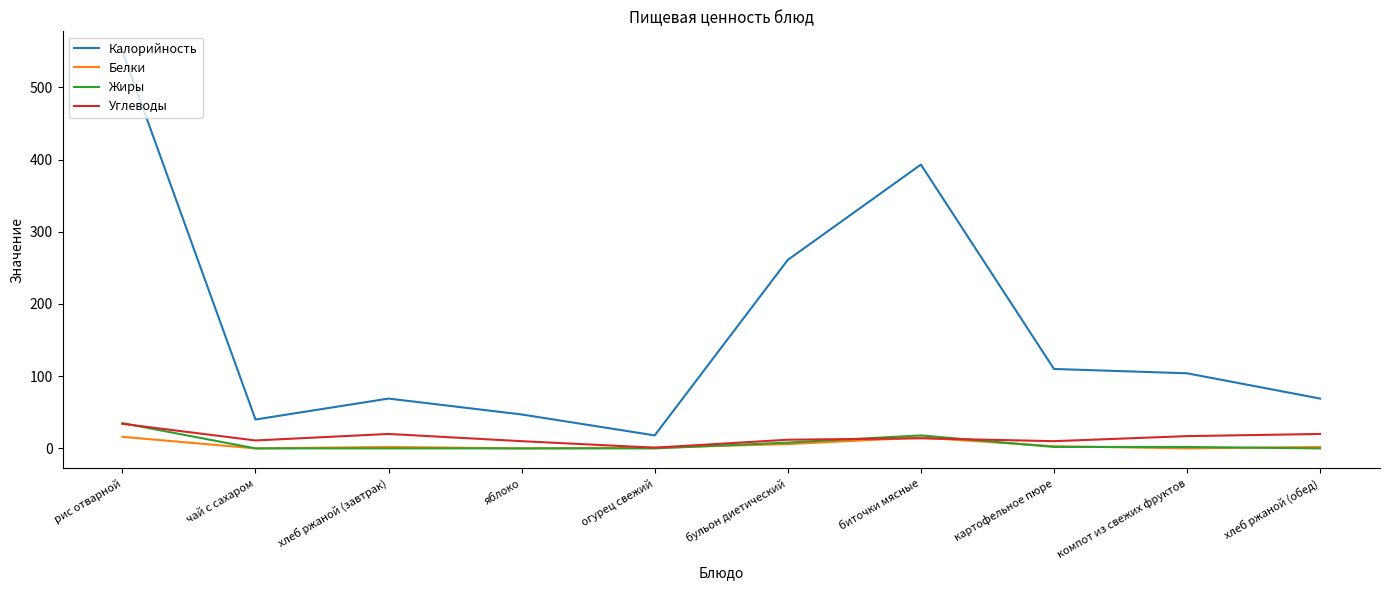

Which series has the largest range (max minus min)?

Калорийность